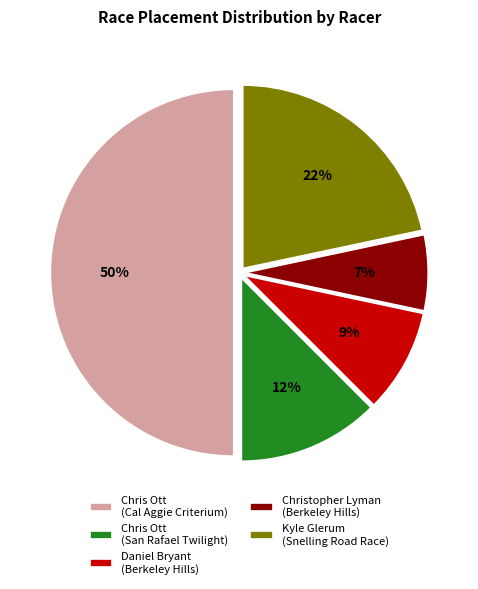

Do Kyle Glerum (Snelling Road Race) and Christopher Lyman (Berkeley Hills) together represent more than half of the pie?

No